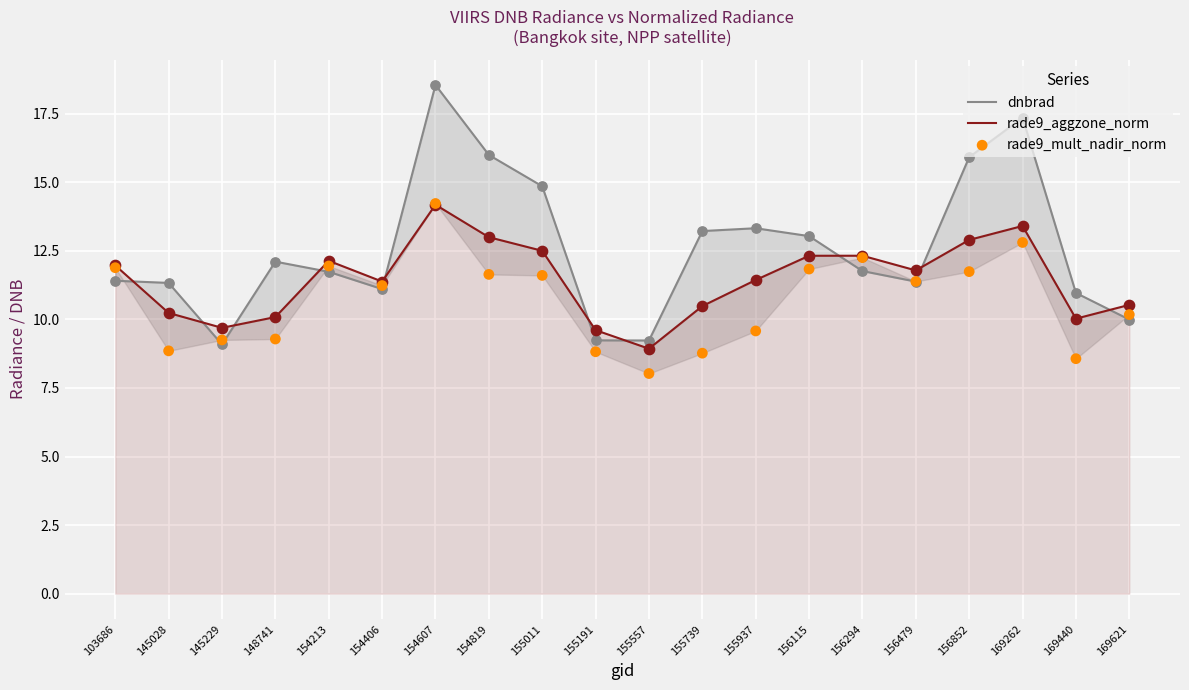

Which series contains the highest Y value?

dnbrad